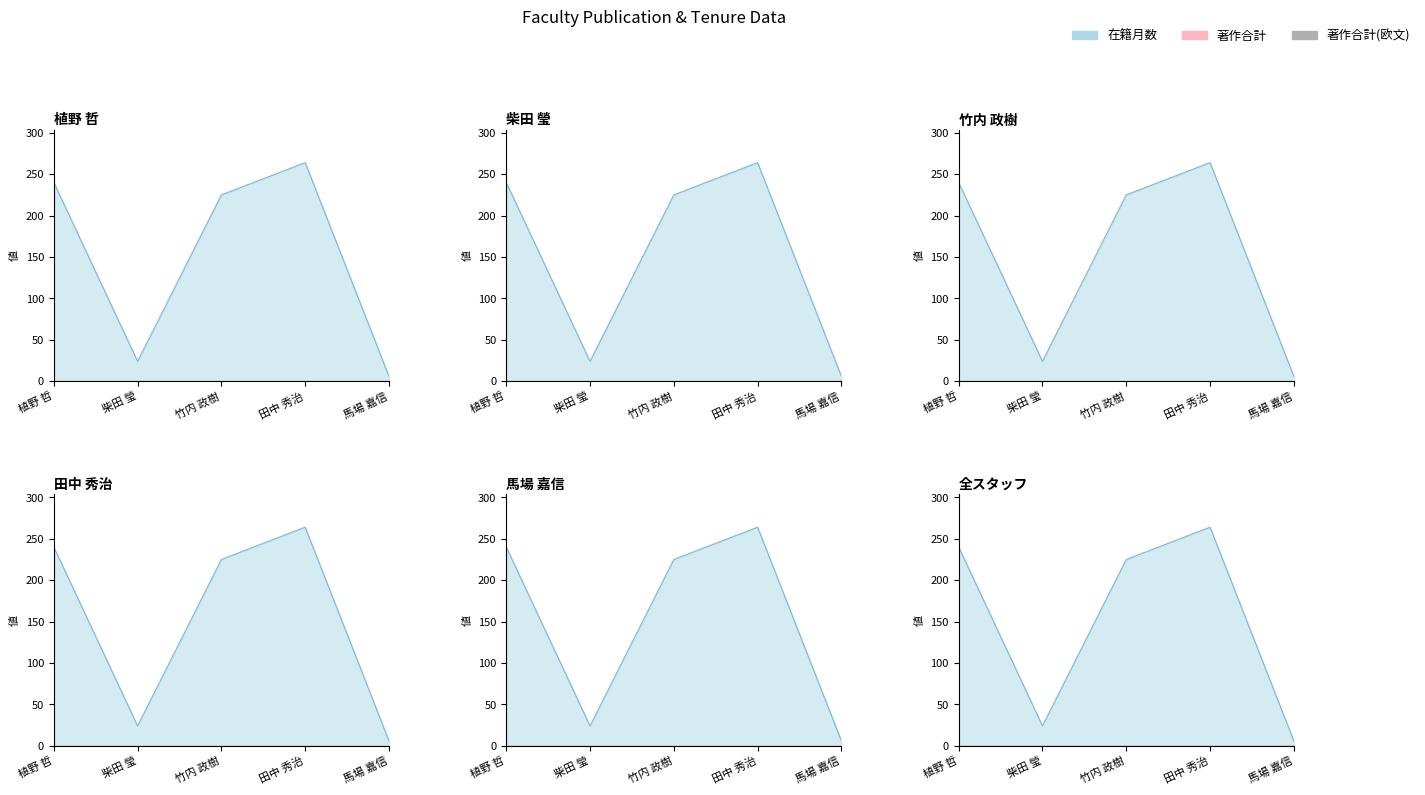

At how many categories does at least one series exceed 68?

3